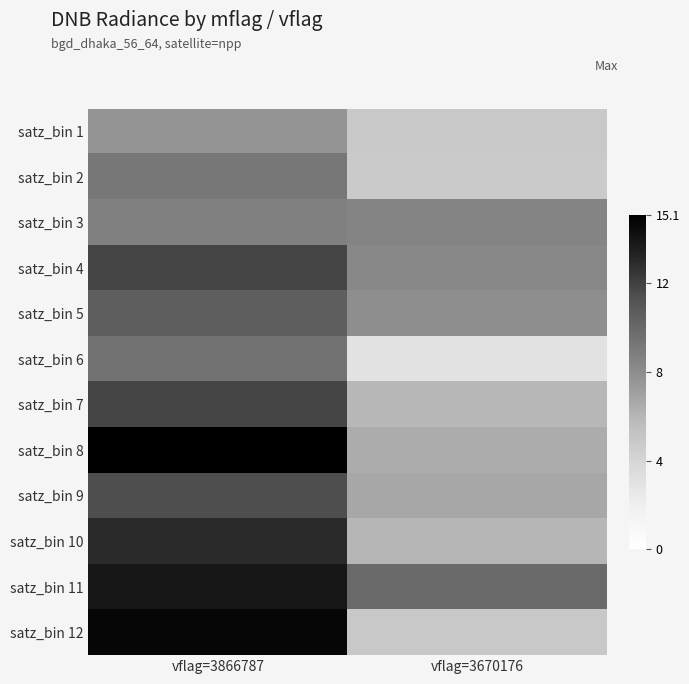

Between vflag=3670176 and vflag=3866787, which is larger?

vflag=3866787